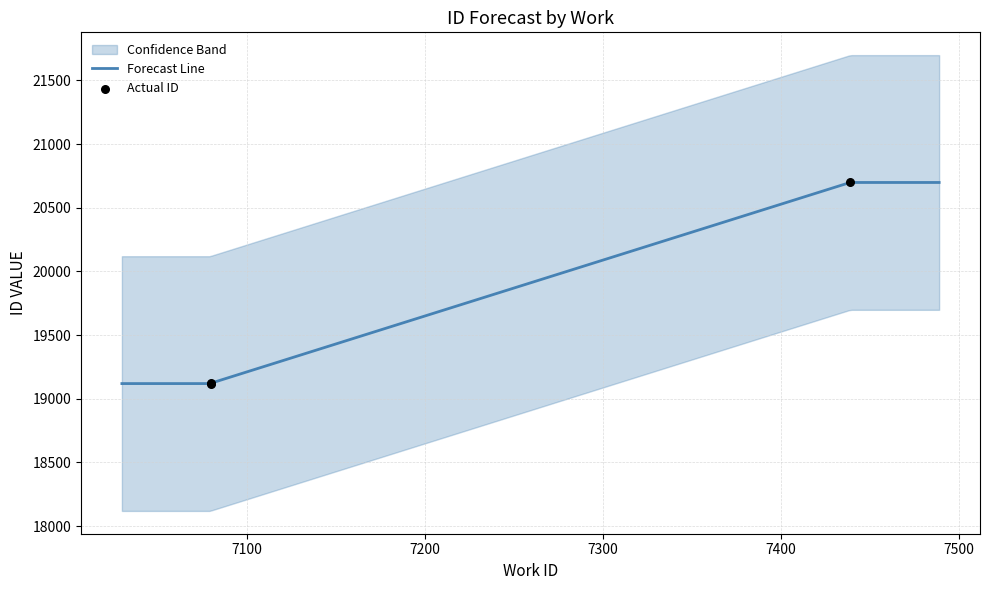

What is the ratio of the value at 2013-06-14 to the value at 2011-09-02?

1.1